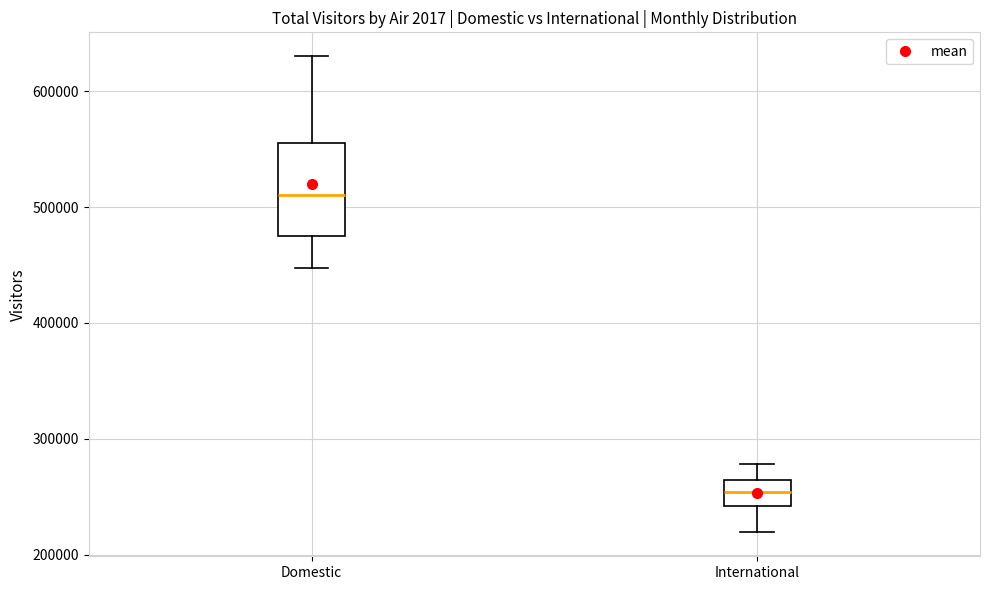

Reading left to right, transcribe this box plot: for each box, give where its median line is, the range the box spans, and where its two whiskers end, as read against the y-axis. The values are not printed on the chart, so give them approximately, as read against the axis.

Domestic: median 510000, box 480000 to 560000, whiskers 450000 to 630000
International: median 250000, box 240000 to 260000, whiskers 220000 to 280000